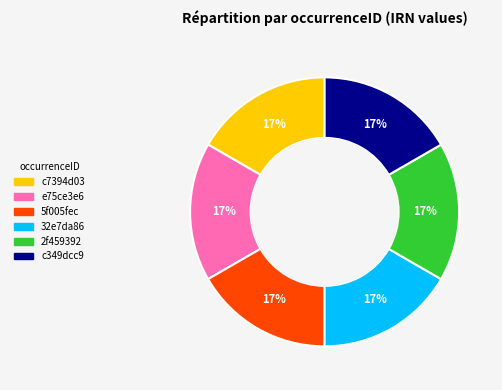

What is the ratio of the value at 5f005fec to the value at e75ce3e6?

1.0